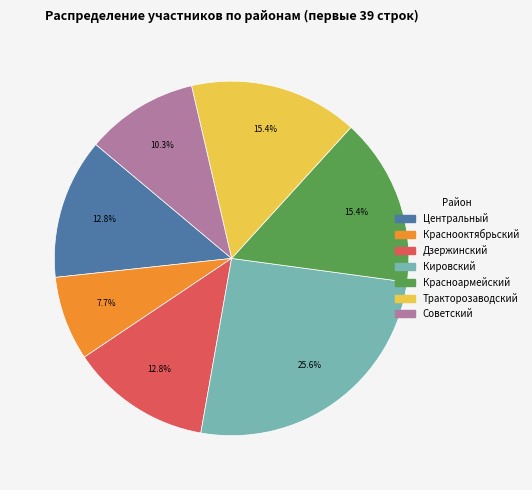

To the nearest percent, what is the combined percentage of Красноармейский and Советский?

26%